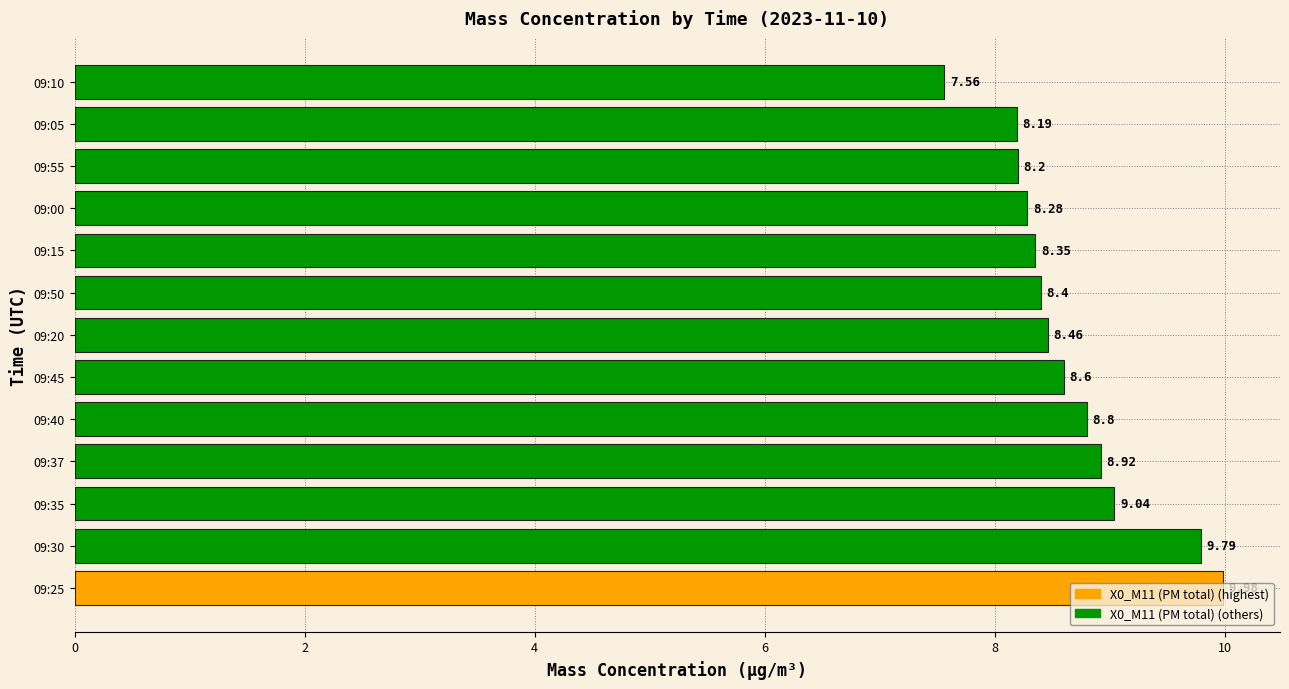

What is the ratio of the value at 09:55 to the value at 09:45?

1.0